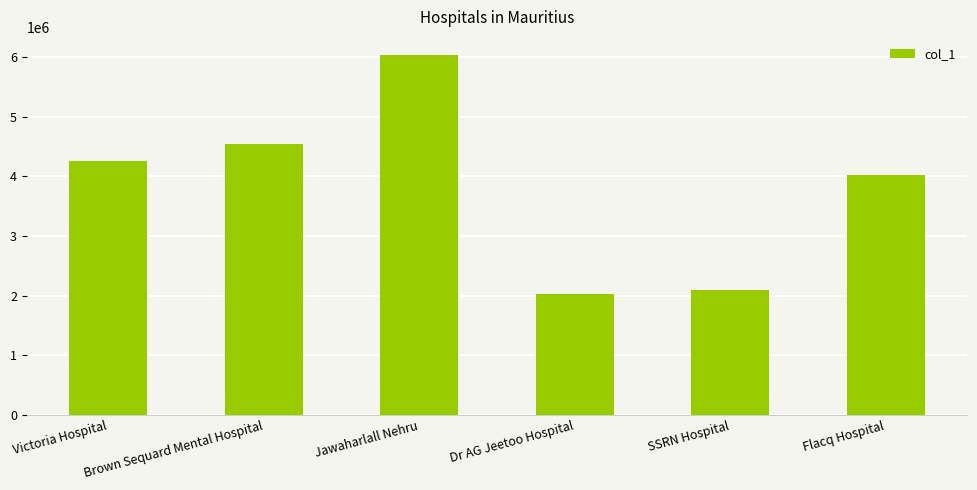

How many distinct data groups are displayed?

1